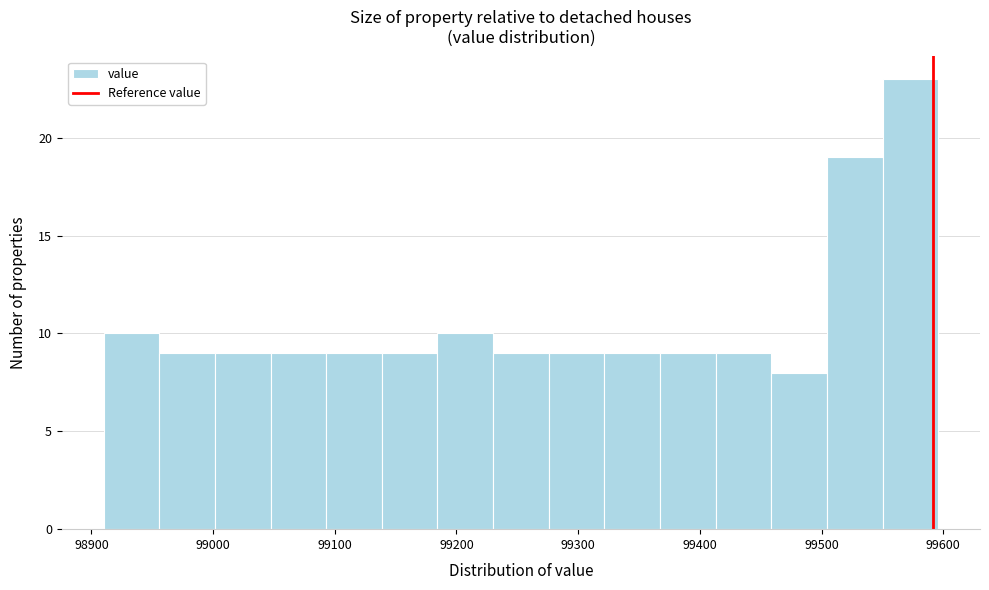

How tall is the bar that spans 99090 to 99140 on the x-axis? Neither the bar edges nor the heights are printed on the chart, so give them approximately, as read against the axes.

9